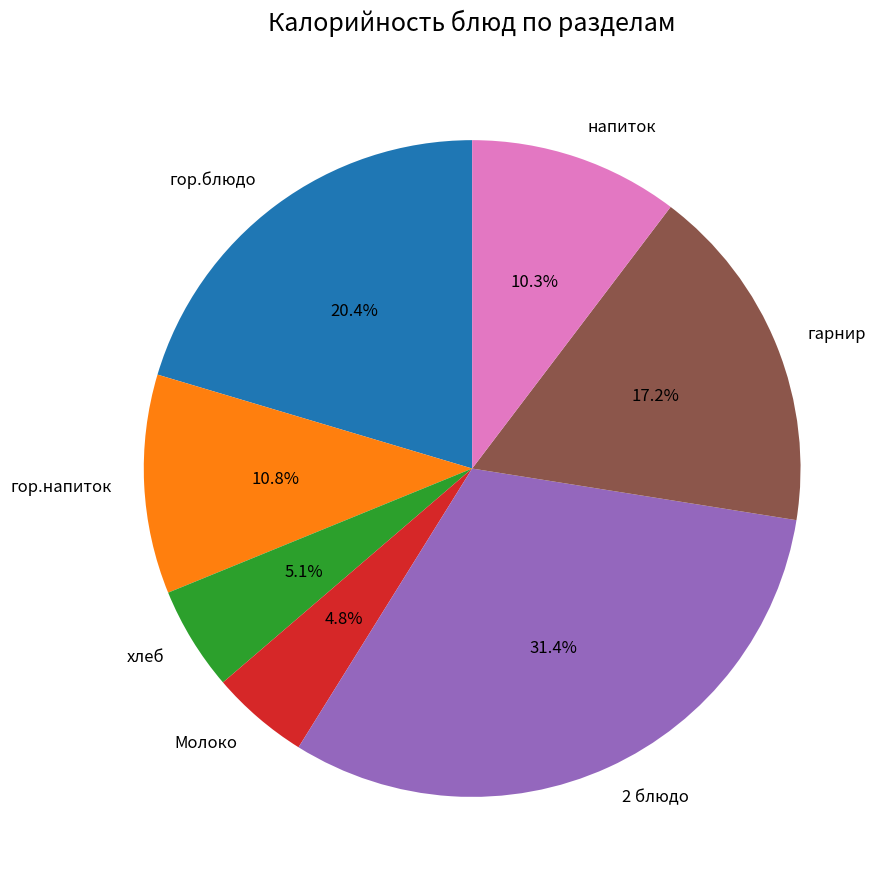

To the nearest percent, what is the difference between the largest and smallest slice percentages?

27%